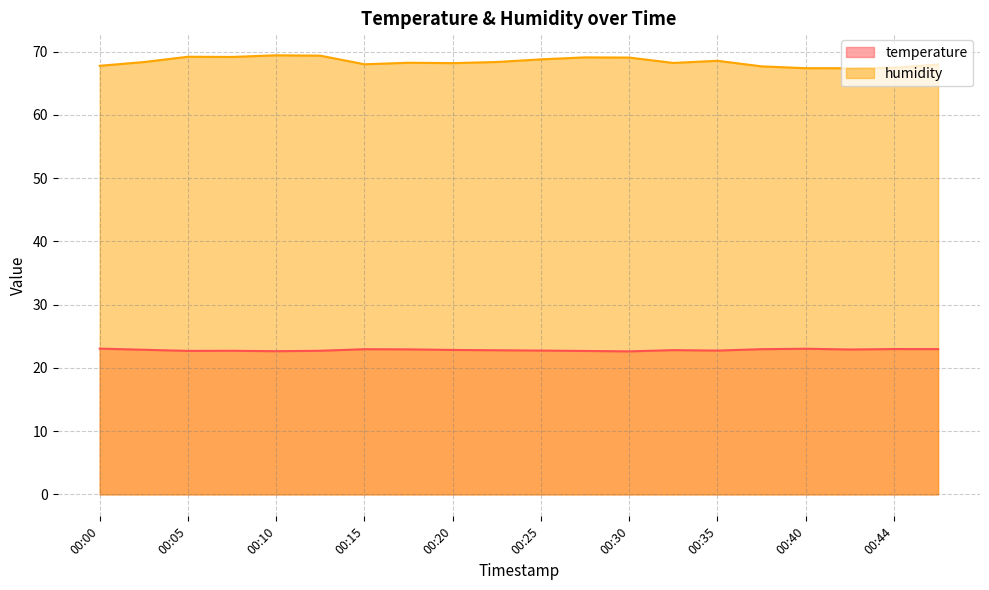

What is the difference between the maximum and minimum values in the humidity series?

2.1